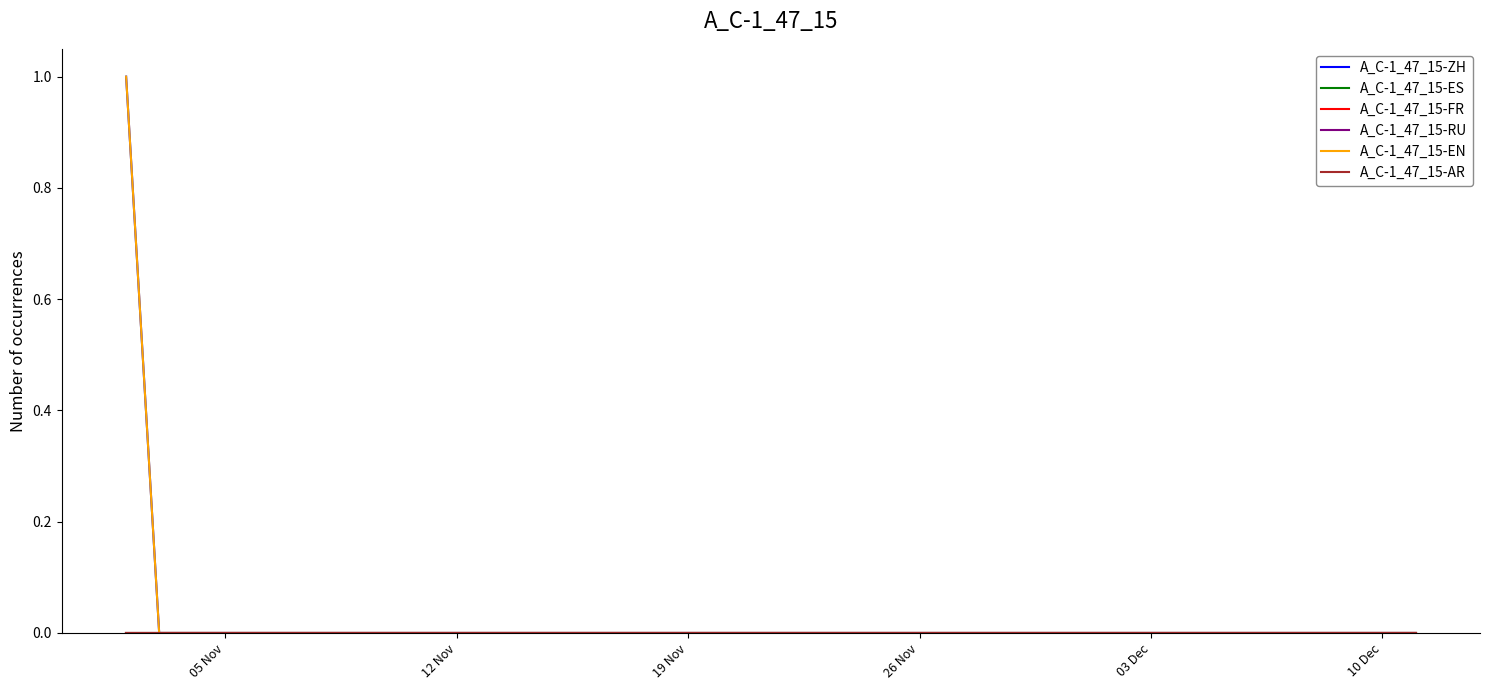

True or false: A_C-1_47_15-ZH and A_C-1_47_15-FR cross at least once.

False